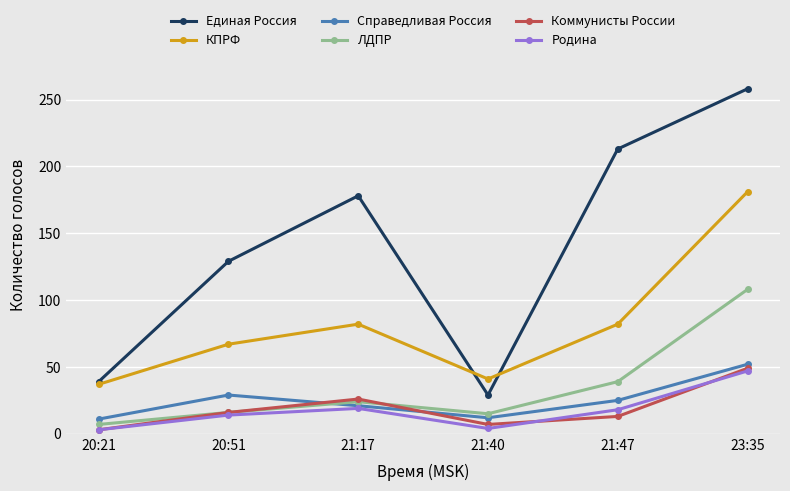

Is this an area chart (filled region under the line)?

No